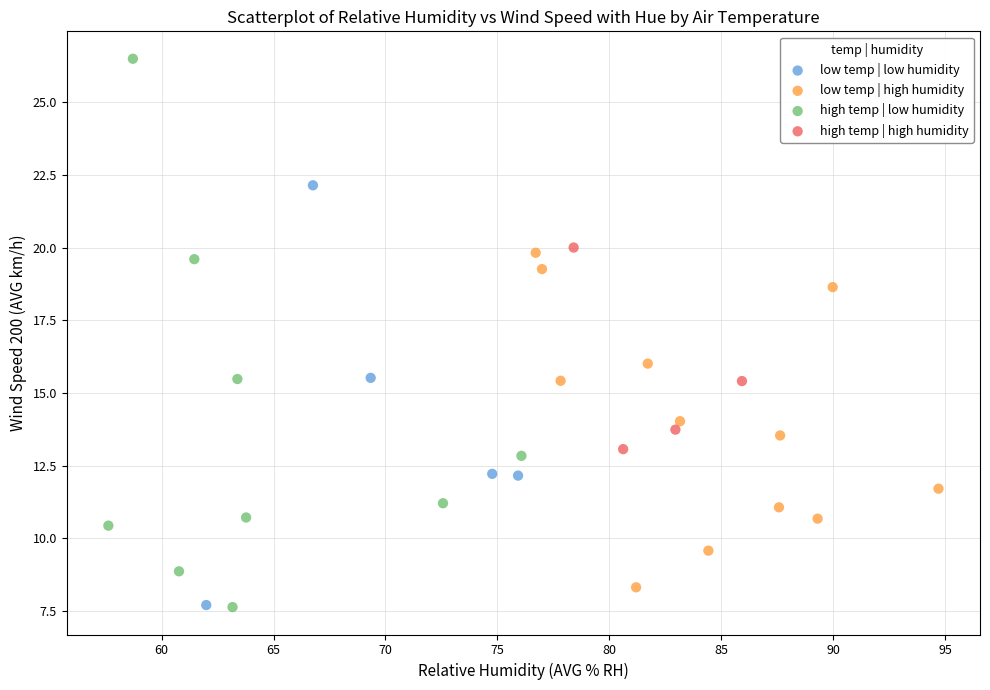

Which series reaches the maximum Y coordinate?

high temp | low humidity